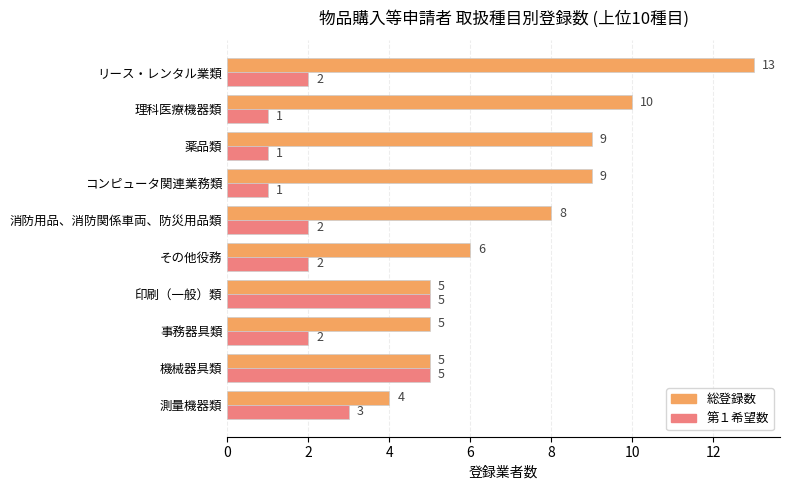

At which category is the sum across all series the highest?

リース・レンタル業類